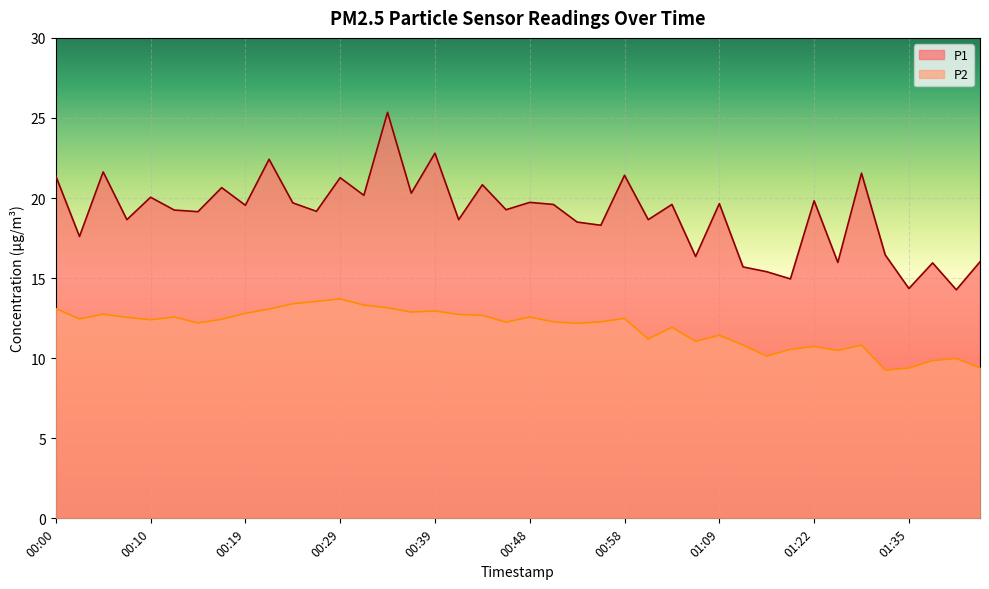

What is the value of the P2 point at the 14th from the left?

13.3